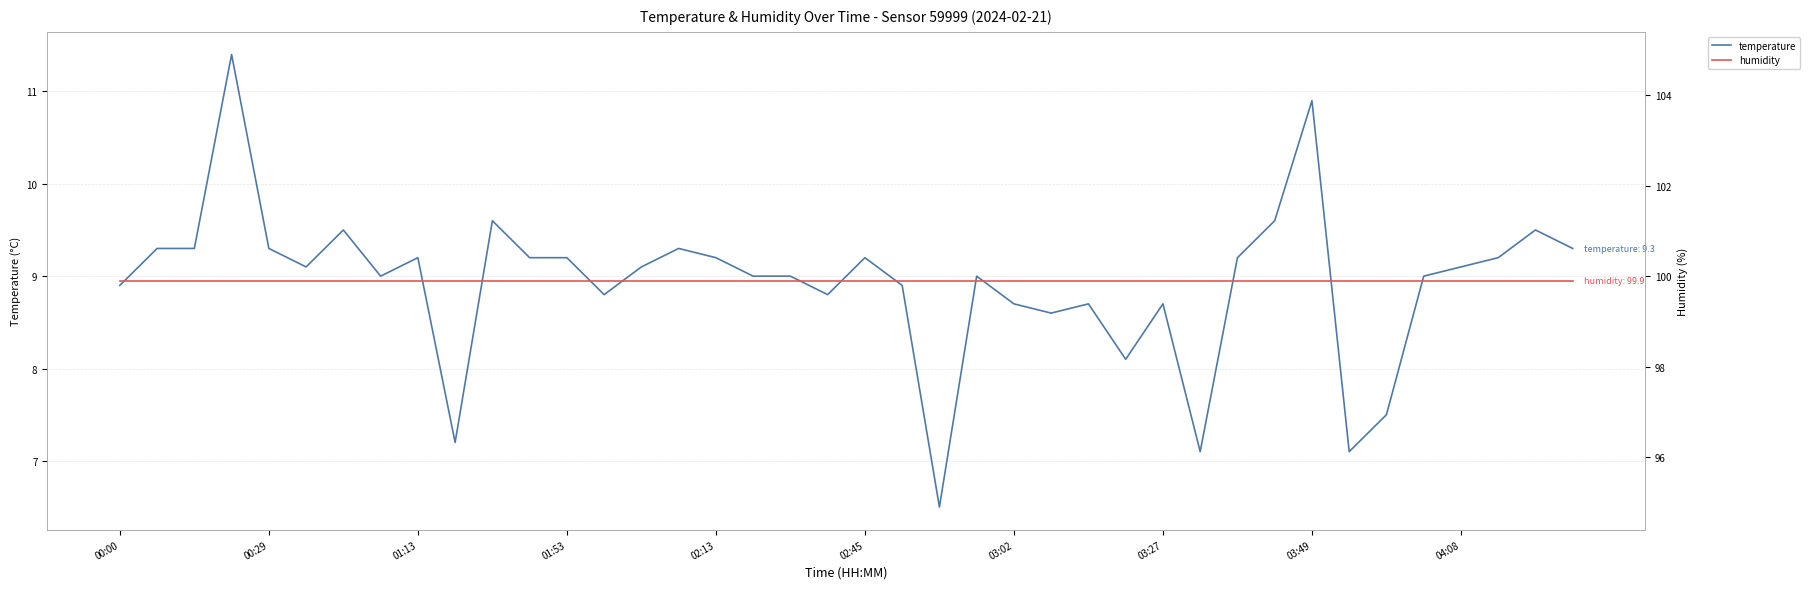

What are all the series names shown in the legend?

temperature, humidity